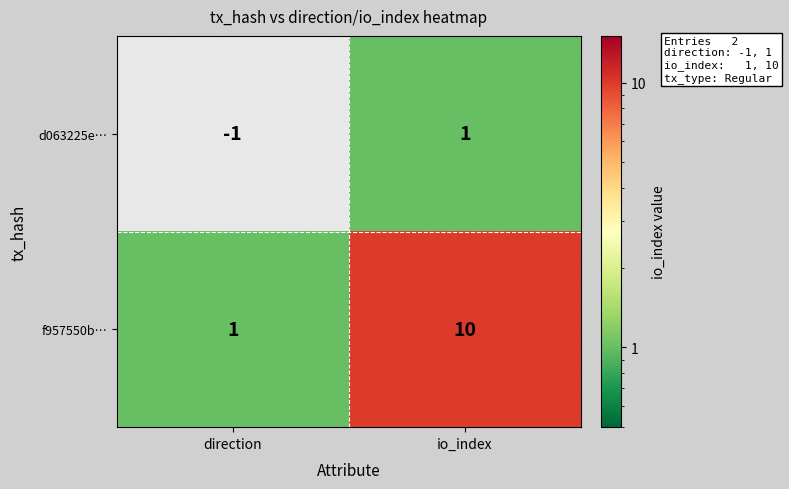

Count the number of categories in the chart.

2